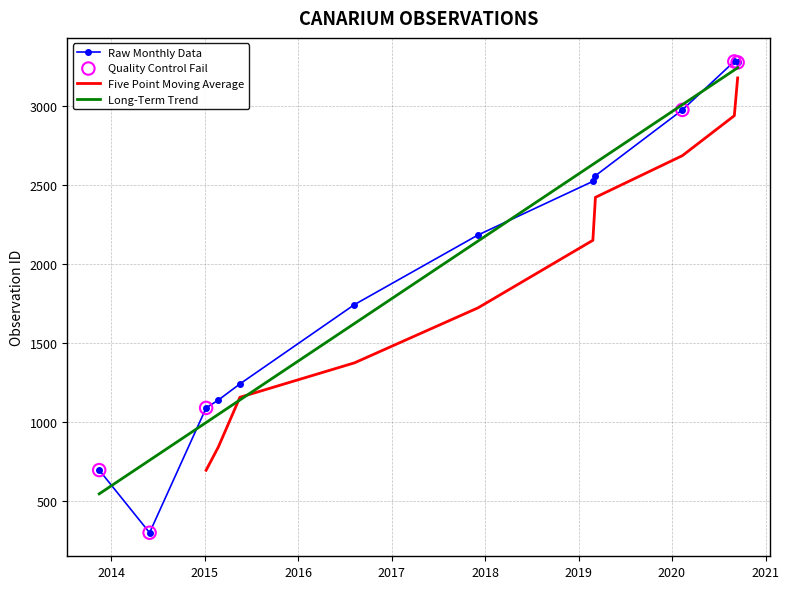

What is the change in value from 2016-08-08 to 2017-12-04?

+441